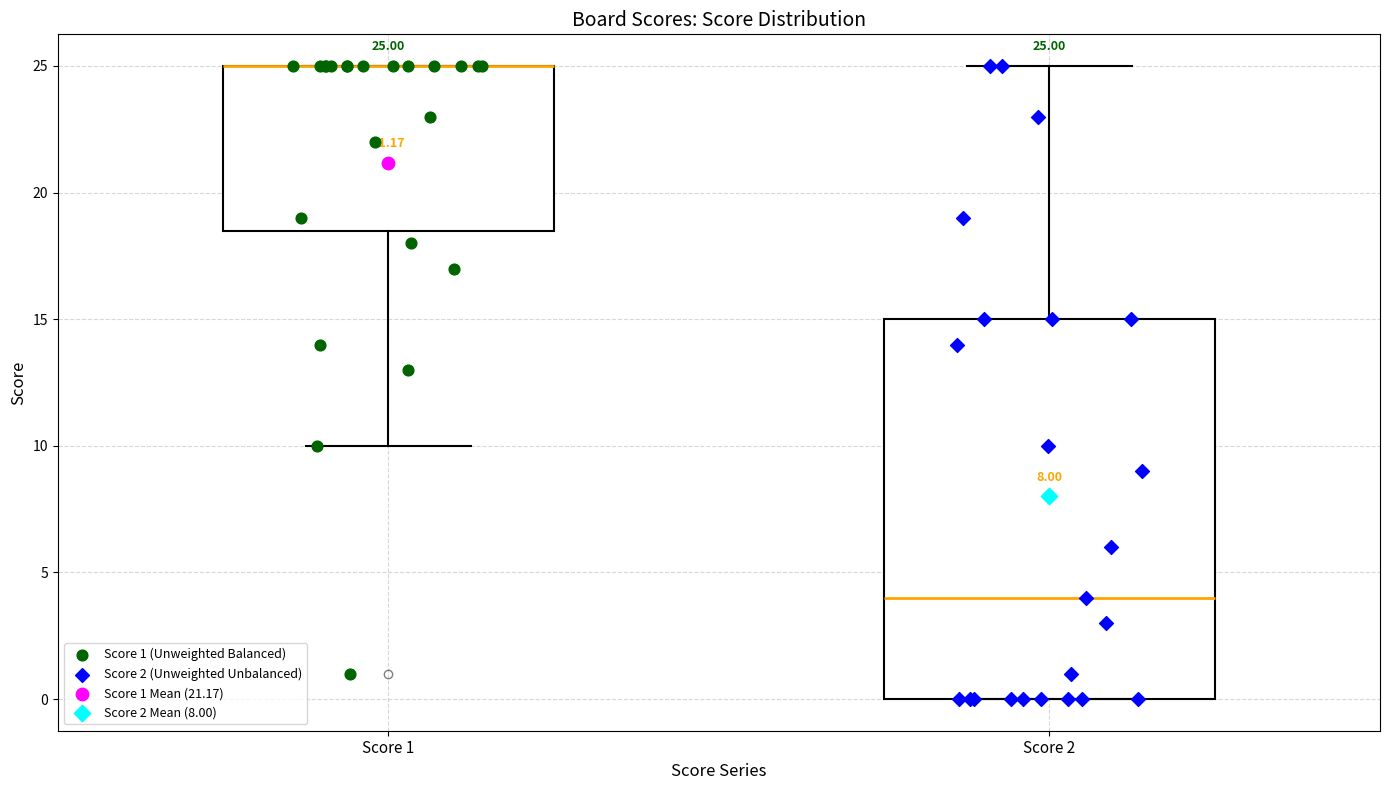

Comparing the boxes themselves (not the whiskers), which one is the tallest?

Score 2